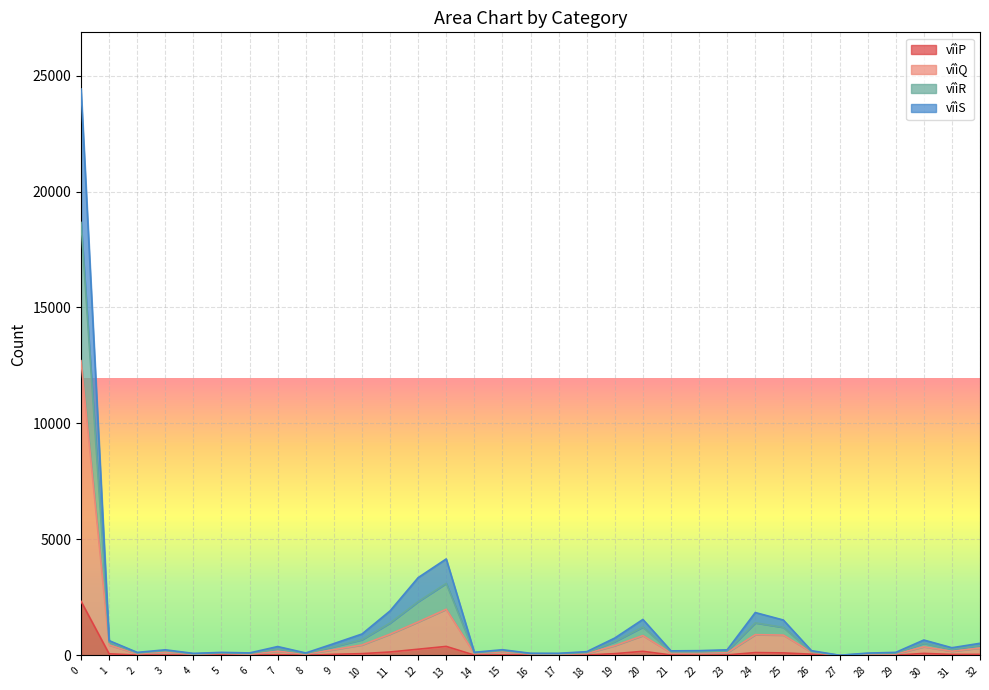

How many interior local peaks does the vîìS series have?

8